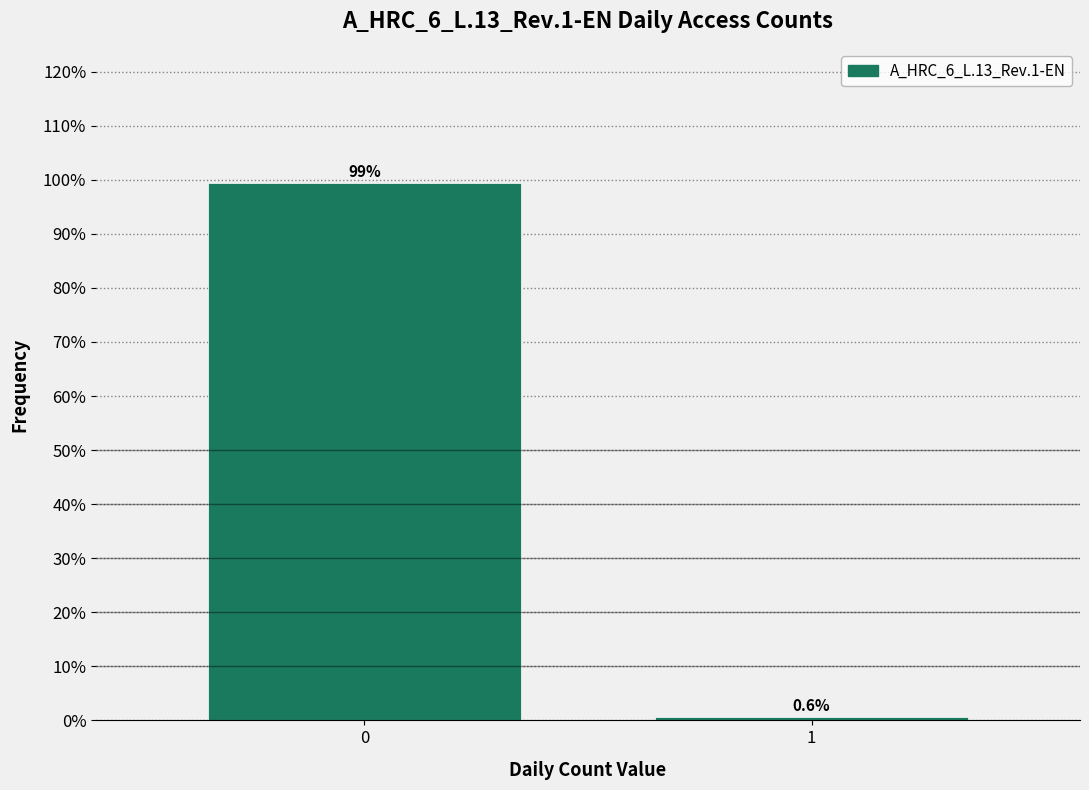

Reading right to left, what are all the values shown in this chart?

1=0.6	0=99.4